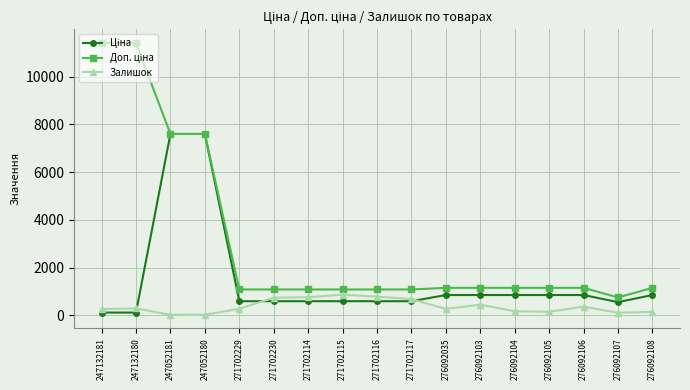

What is the difference between the highest and lowest values at 271702230?

491.7